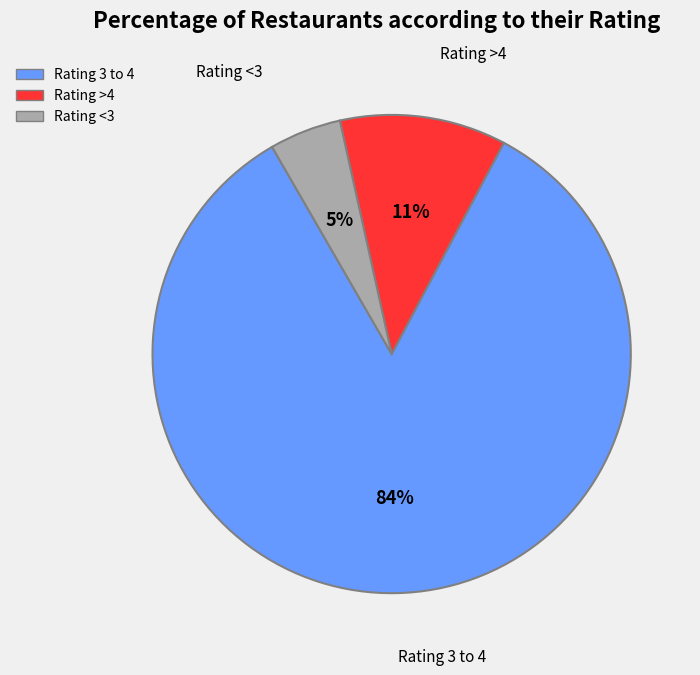

Is there a majority slice in this chart?

Yes